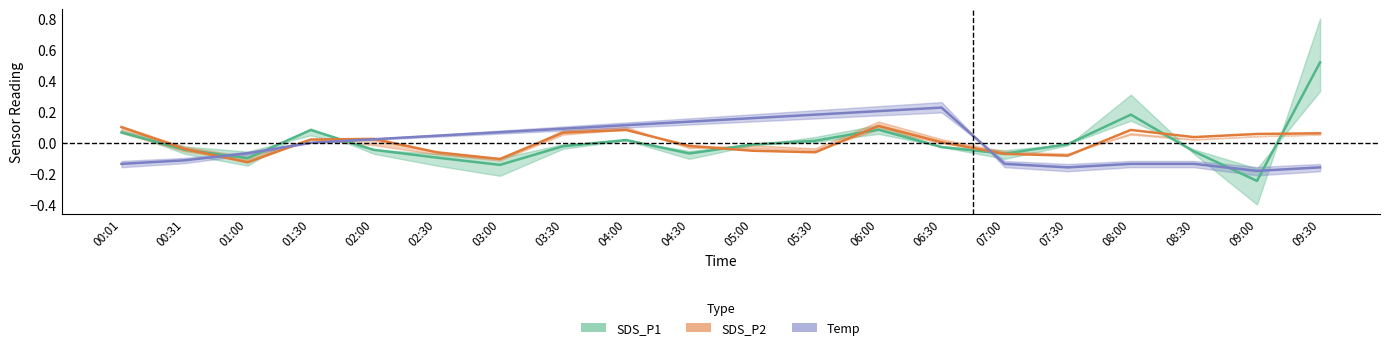

Reading left to right, list all the values displayed in this chart.

SDS_P1: 00:01=0.1	00:31=-0.0	01:00=-0.1	01:30=0.1	02:00=-0.0	02:30=-0.1	03:00=-0.1	03:30=-0.0	04:00=0.0	04:30=-0.1	05:00=-0.0	05:30=0.0	06:00=0.1	06:30=-0.0	07:00=-0.1	07:30=-0.0	08:00=0.2	08:30=-0.1	09:00=-0.2	09:30=0.5
SDS_P2: 00:01=0.1	00:31=-0.0	01:00=-0.1	01:30=0.0	02:00=0.0	02:30=-0.1	03:00=-0.1	03:30=0.1	04:00=0.1	04:30=-0.0	05:00=-0.1	05:30=-0.1	06:00=0.1	06:30=0.0	07:00=-0.1	07:30=-0.1	08:00=0.1	08:30=0.0	09:00=0.1	09:30=0.1
Temp: 00:01=-0.1	00:31=-0.1	01:00=-0.1	01:30=-0.0	02:00=0.0	02:30=0.0	03:00=0.1	03:30=0.1	04:00=0.1	04:30=0.1	05:00=0.2	05:30=0.2	06:00=0.2	06:30=0.2	07:00=-0.1	07:30=-0.2	08:00=-0.1	08:30=-0.1	09:00=-0.2	09:30=-0.2